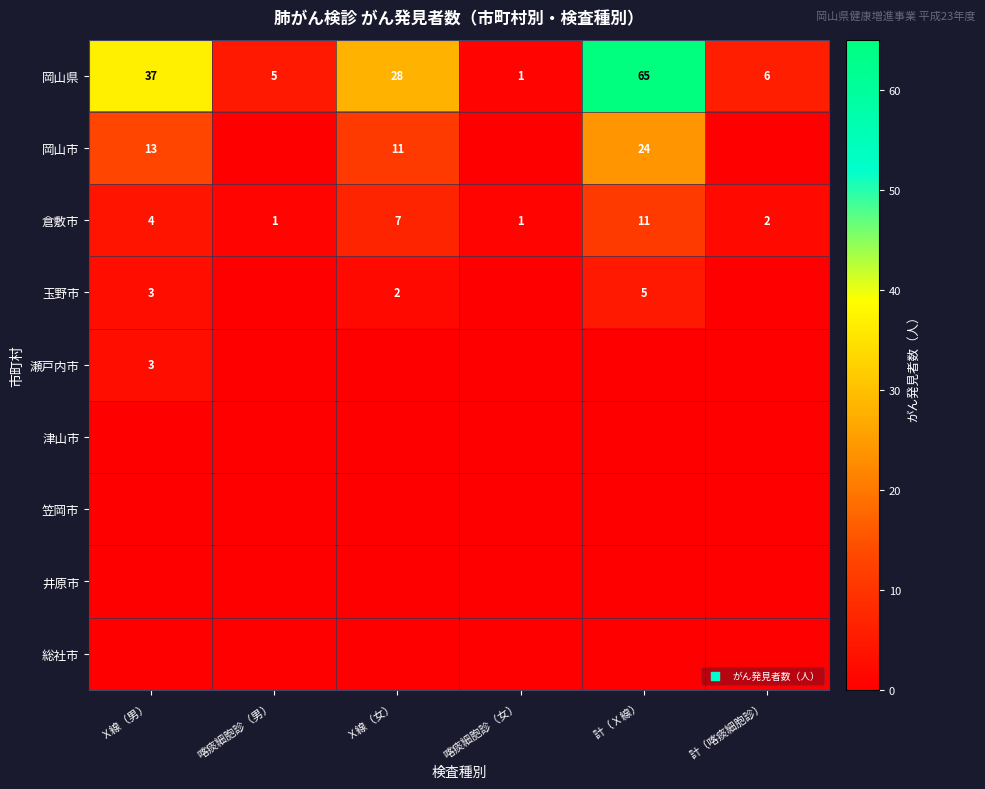

What is the maximum value for 岡山県?

65